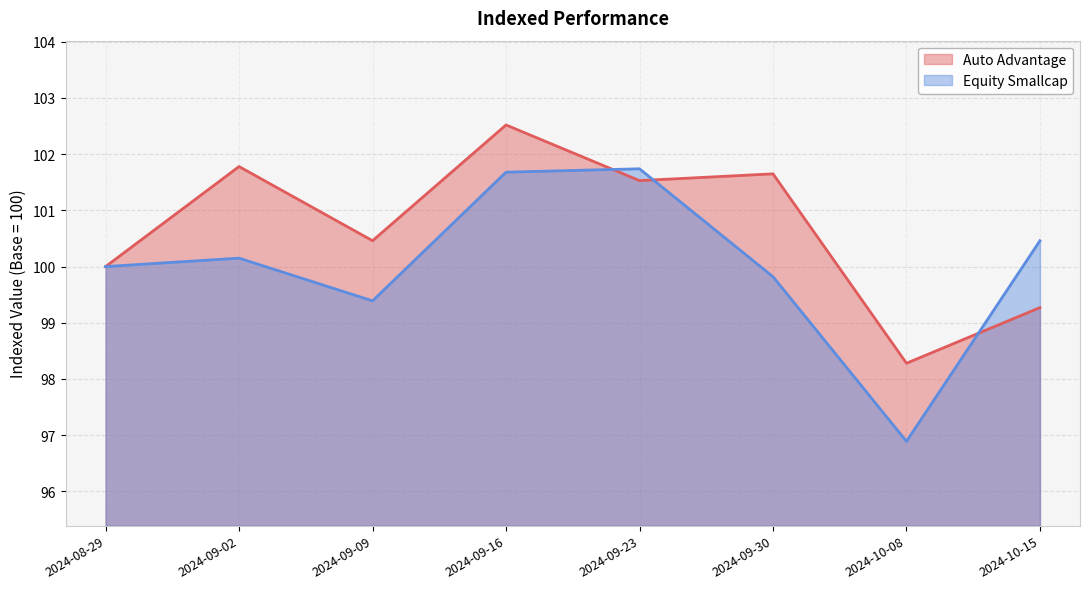

Rank the series by their maximum value, from lowest to highest.

Equity Smallcap, Auto Advantage